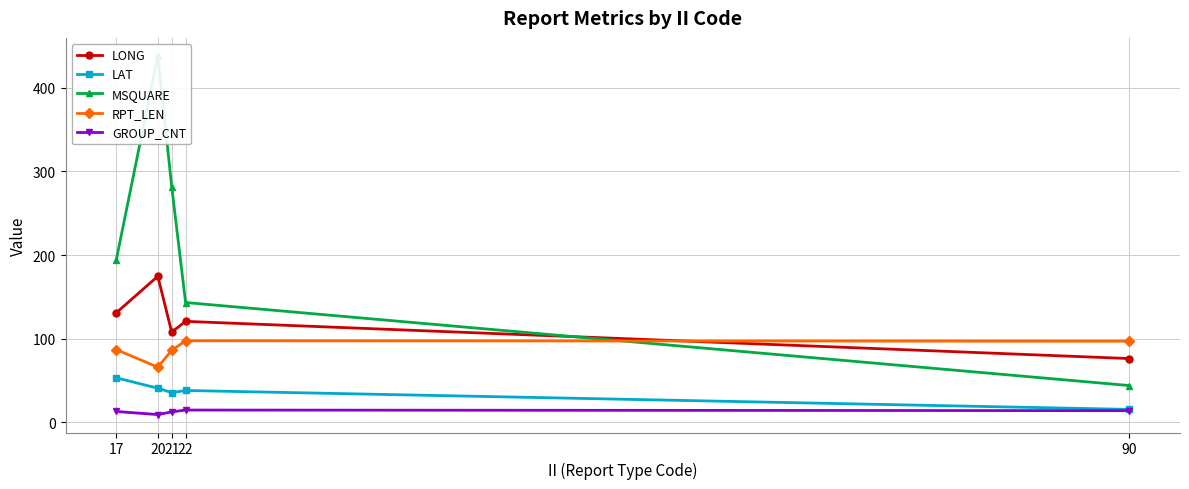

The value of GROUP_CNT at 90 is 14.0. True or false?

True